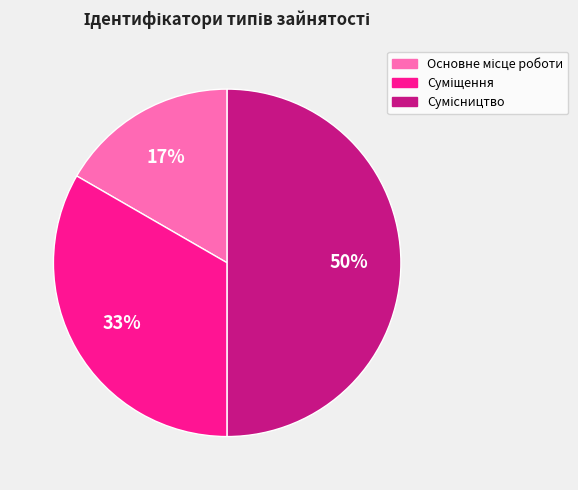

To the nearest percent, what is the difference between the largest and smallest slice percentages?

33%